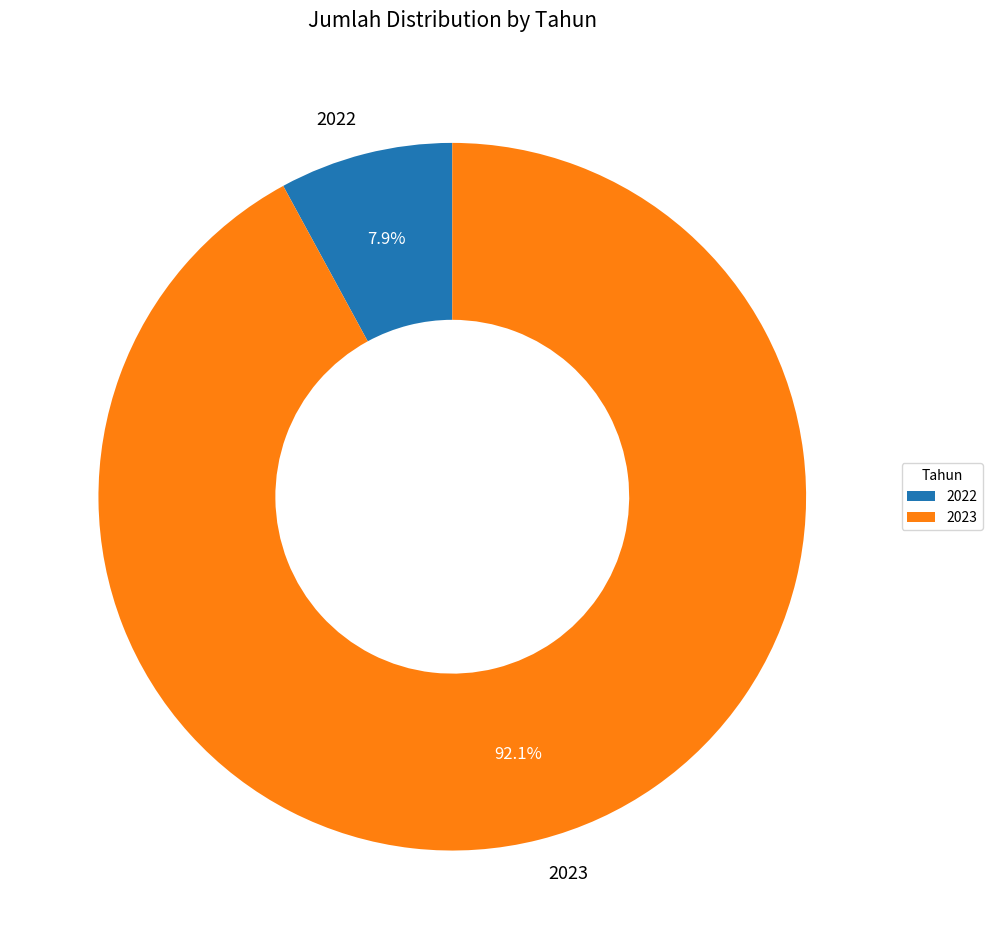

To the nearest percent, what is the difference between the largest and smallest slice percentages?

84%